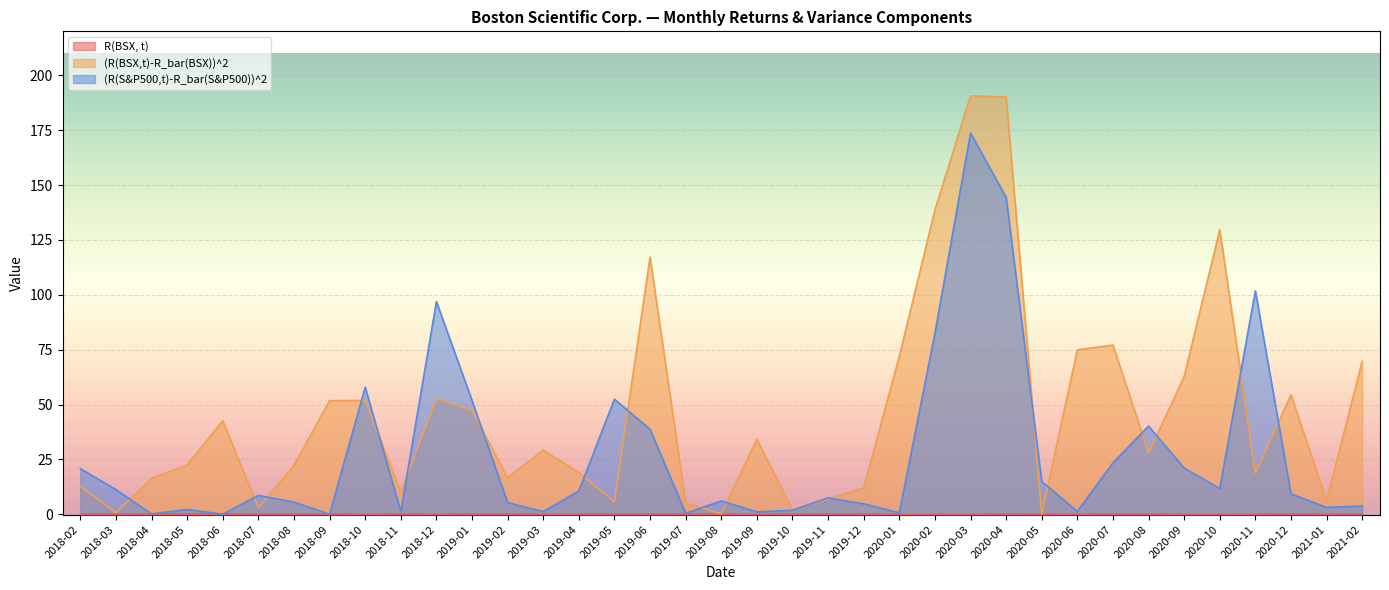

True or false: (R(BSX,t)-R_bar(BSX))^2 and R(BSX, t) intersect in this chart.

False